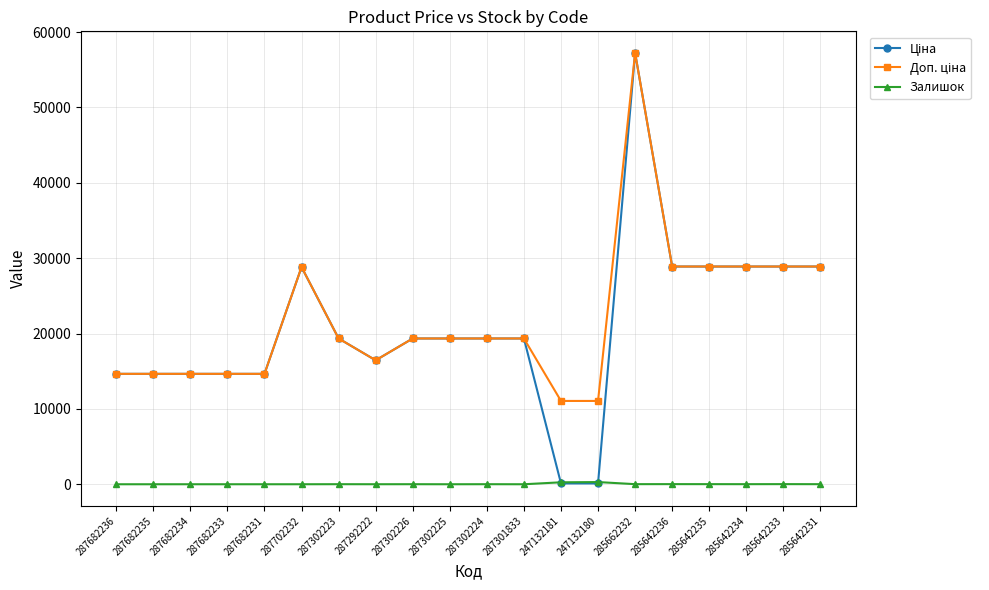

Does the chart have visible grid lines?

Yes